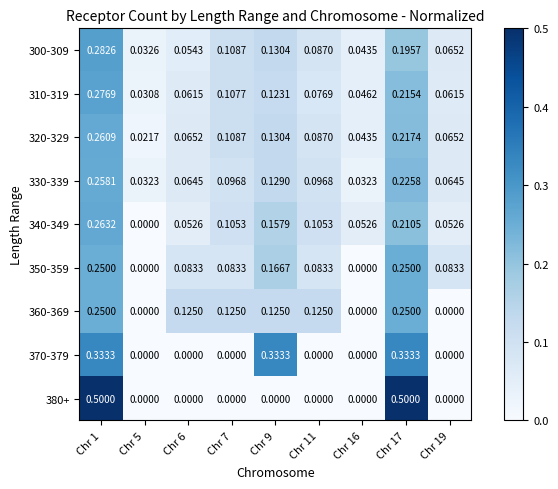

Is the value of 320-329 at Chr 17 greater than the value of 300-309 at Chr 16?

Yes